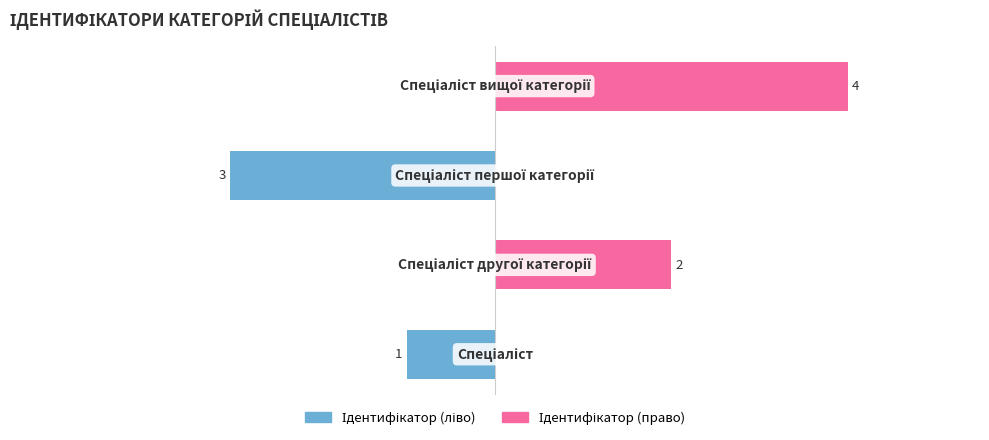

Reading right to left, list all the values displayed in this chart.

Ідентифікатор (ліво): 0	-3	0	-1
Ідентифікатор (право): 4	0	2	0